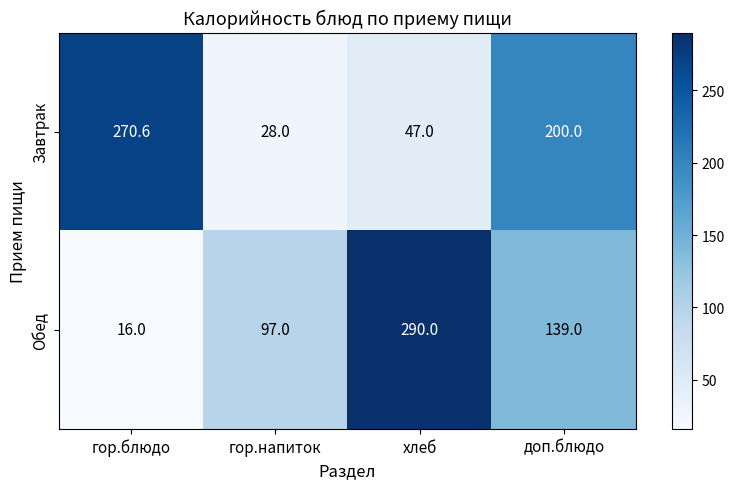

Reading left to right, list all the values displayed in this chart.

Завтрак: гор.блюдо=270.6	гор.напиток=28.0	хлеб=47.0	доп.блюдо=200.0
Обед: гор.блюдо=16.0	гор.напиток=97.0	хлеб=290.0	доп.блюдо=139.0